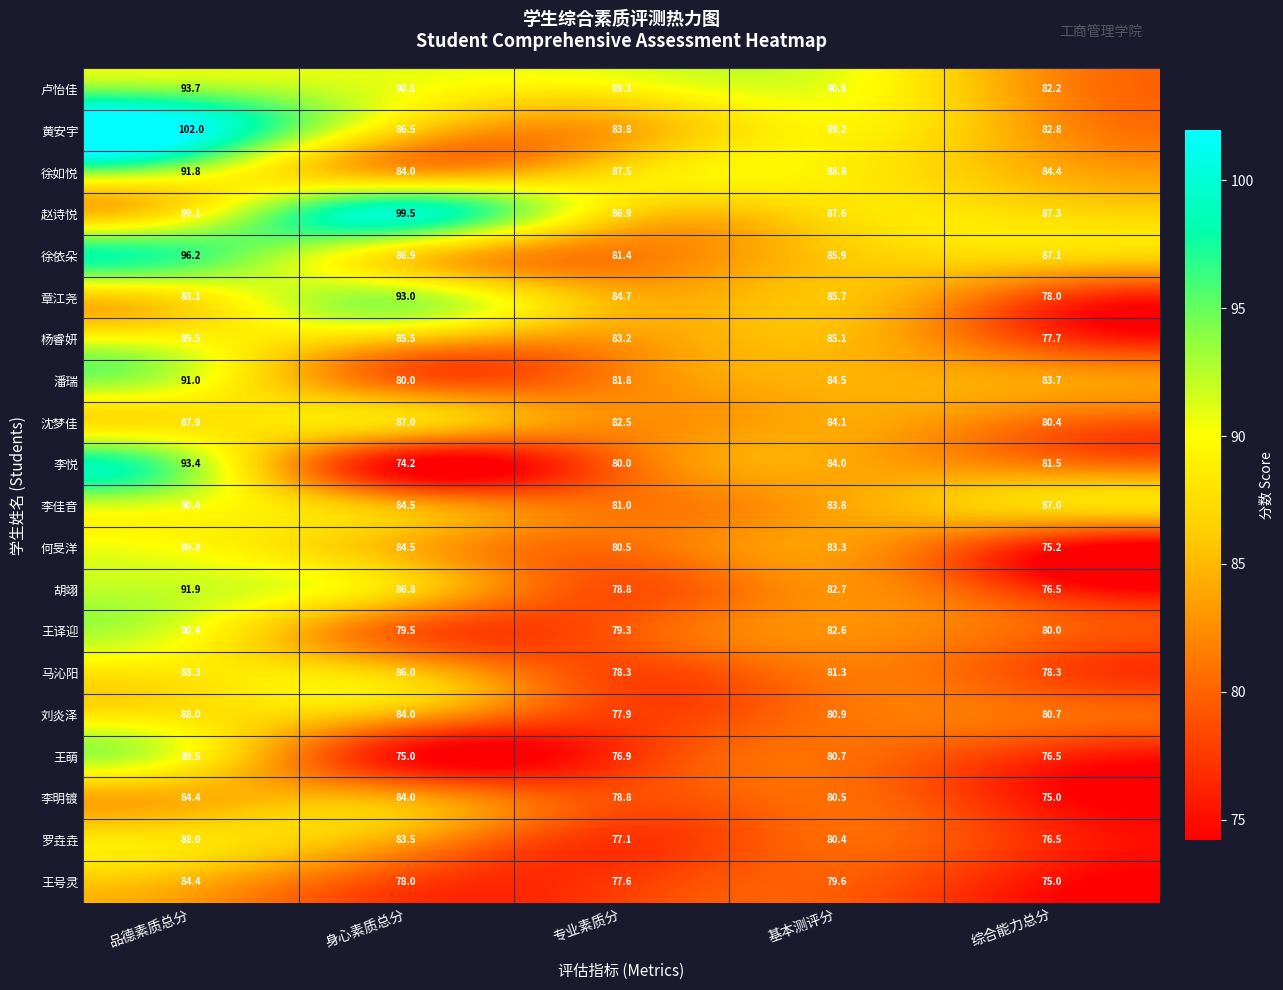

Between 品德素质总分 and 综合能力总分, which series saw the biggest shift?

黄安宇